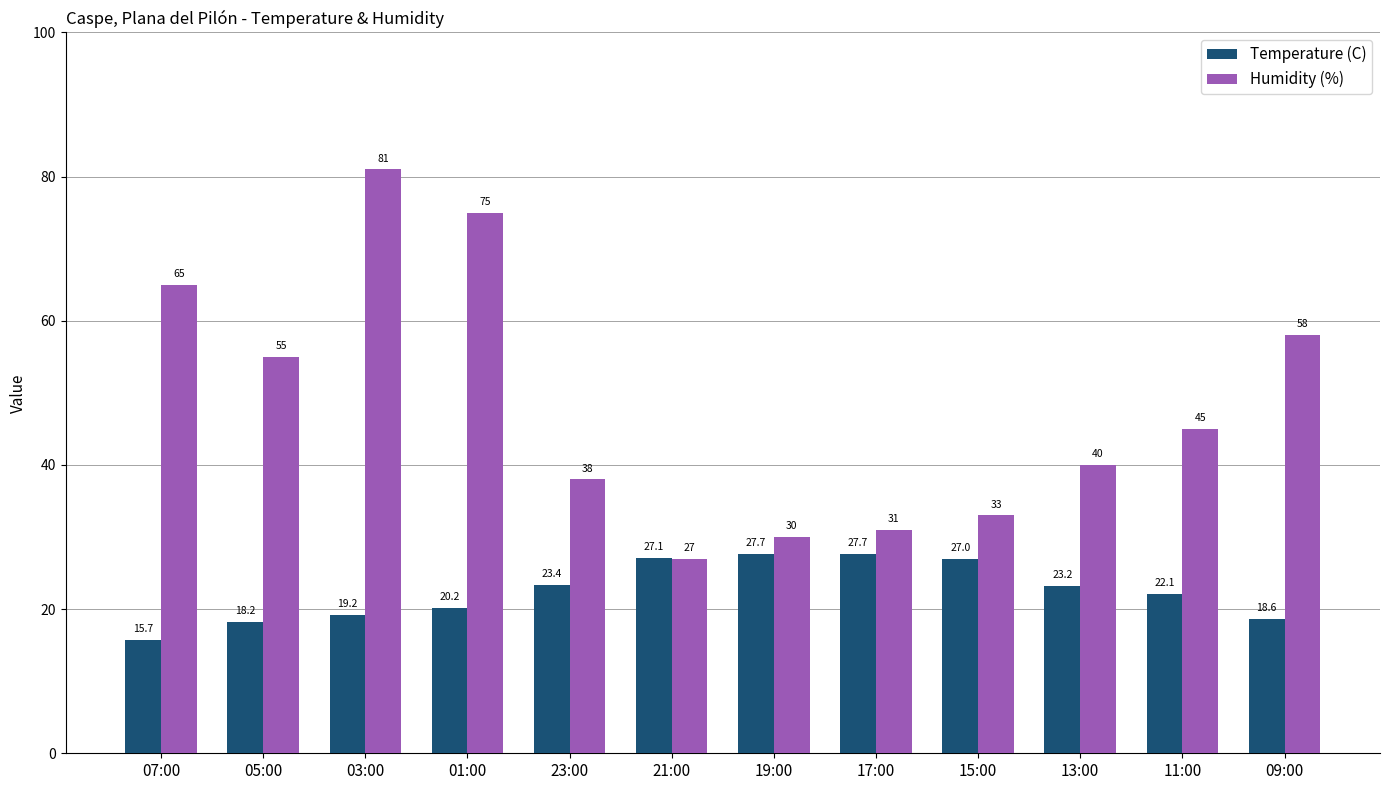

Reading left to right, what are all the values shown in this chart?

Temperature (C): 15.7	18.2	19.2	20.2	23.4	27.1	27.7	27.7	27.0	23.2	22.1	18.6
Humidity (%): 65.0	55.0	81.0	75.0	38.0	27.0	30.0	31.0	33.0	40.0	45.0	58.0